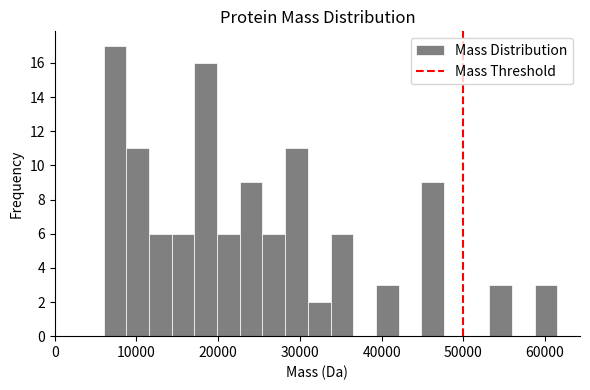

Read against the x-axis, roughly where is the centre of the tallest bar?

7000